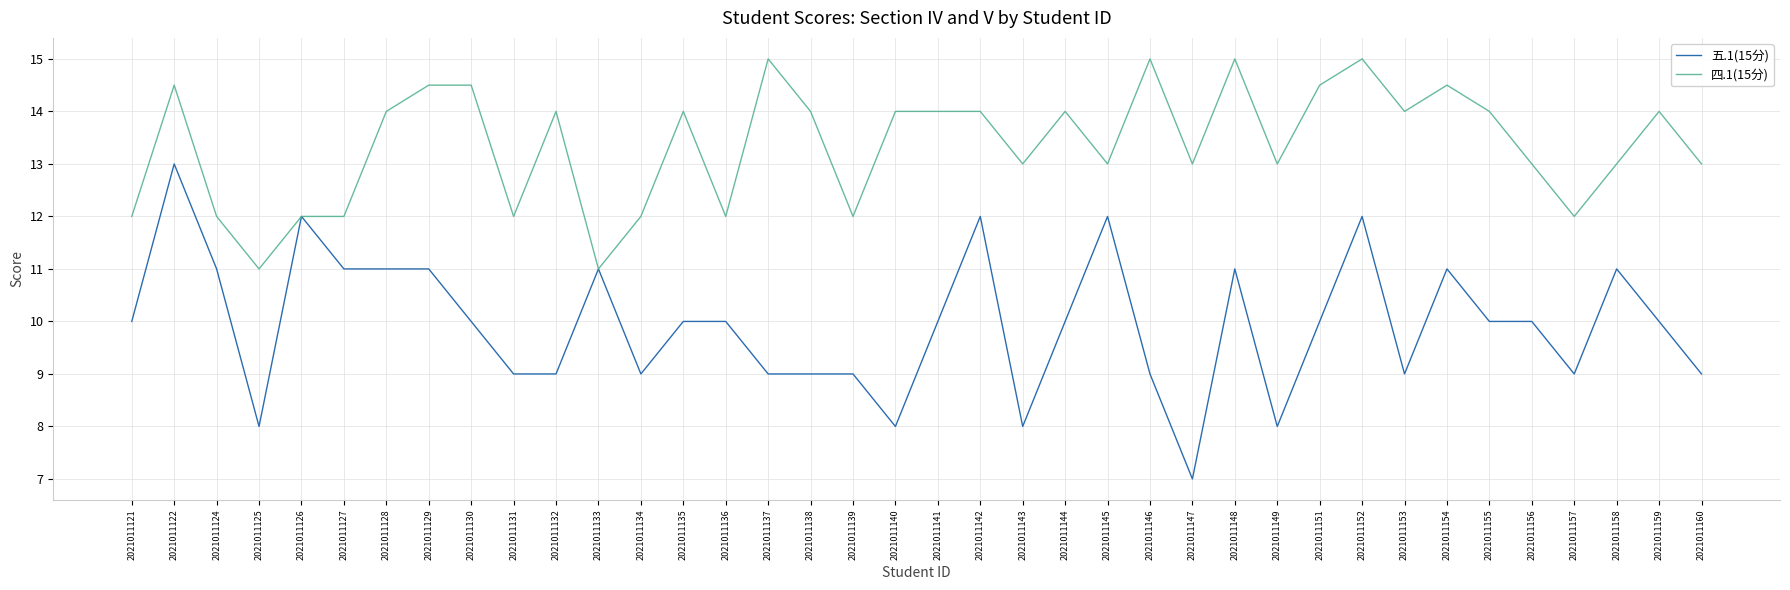

Which category has the highest value in the 五.1(15分) series?

2021011122